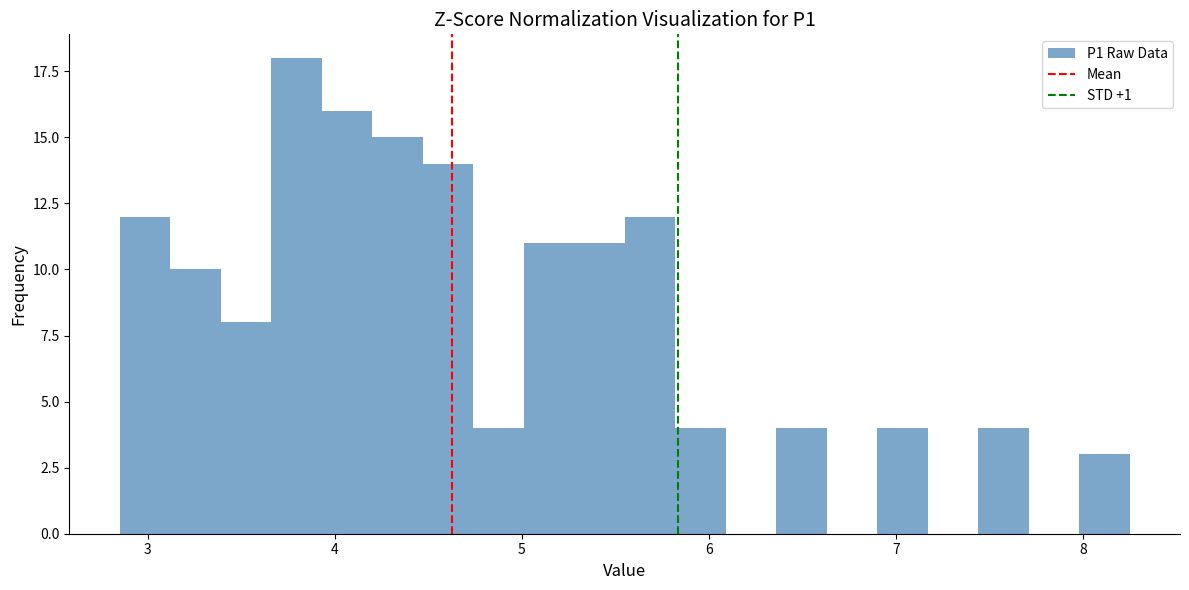

Read against the x-axis, roughly where is the centre of the tallest bar?

3.8